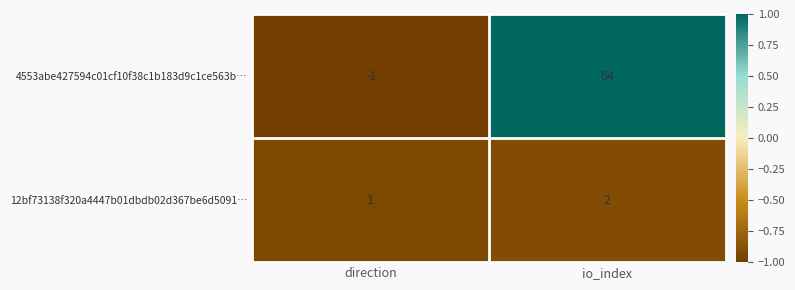

Which series has the largest range (max minus min)?

4553abe427594c01cf10f38c1b183d9c1ce563b…